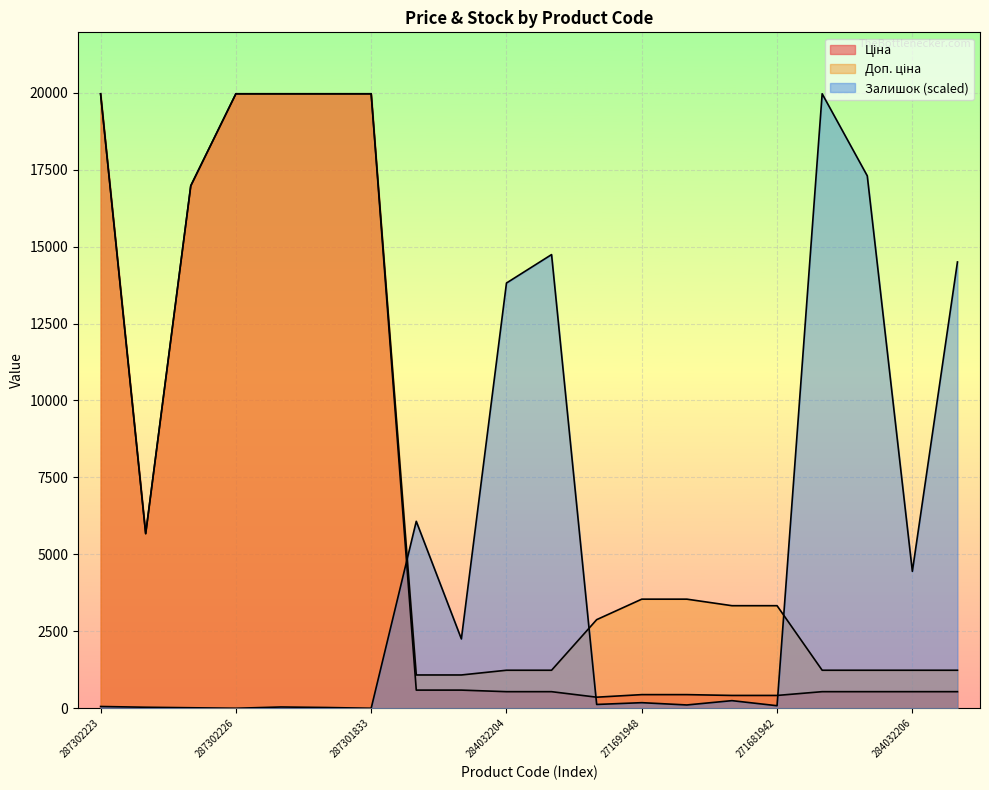

How many interior local peaks does the Залишок series have?

6